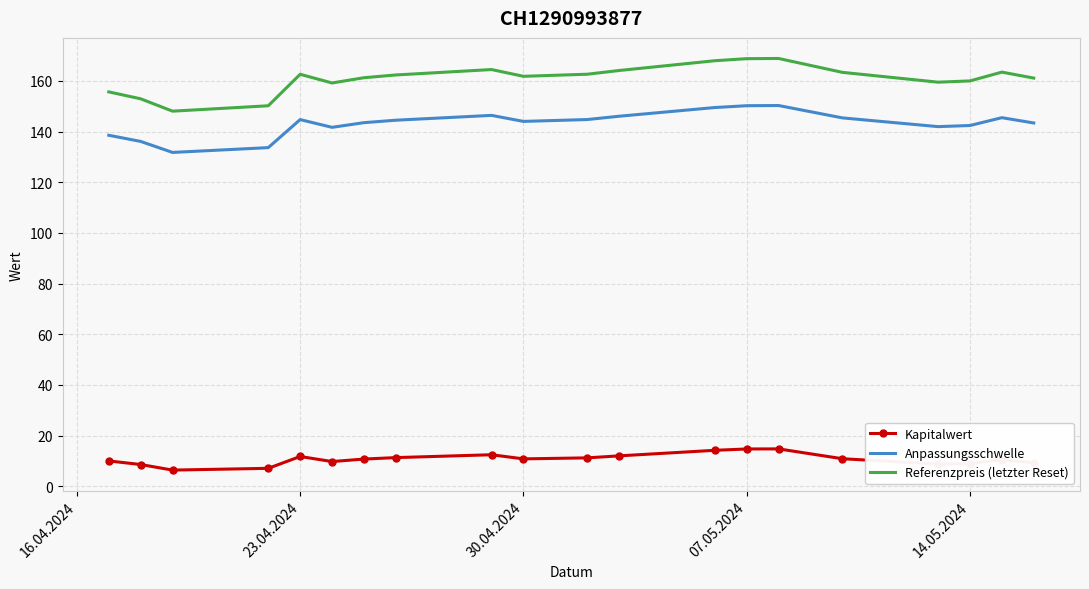

Which series has the largest total across all categories?

Referenzpreis (letzter Reset)